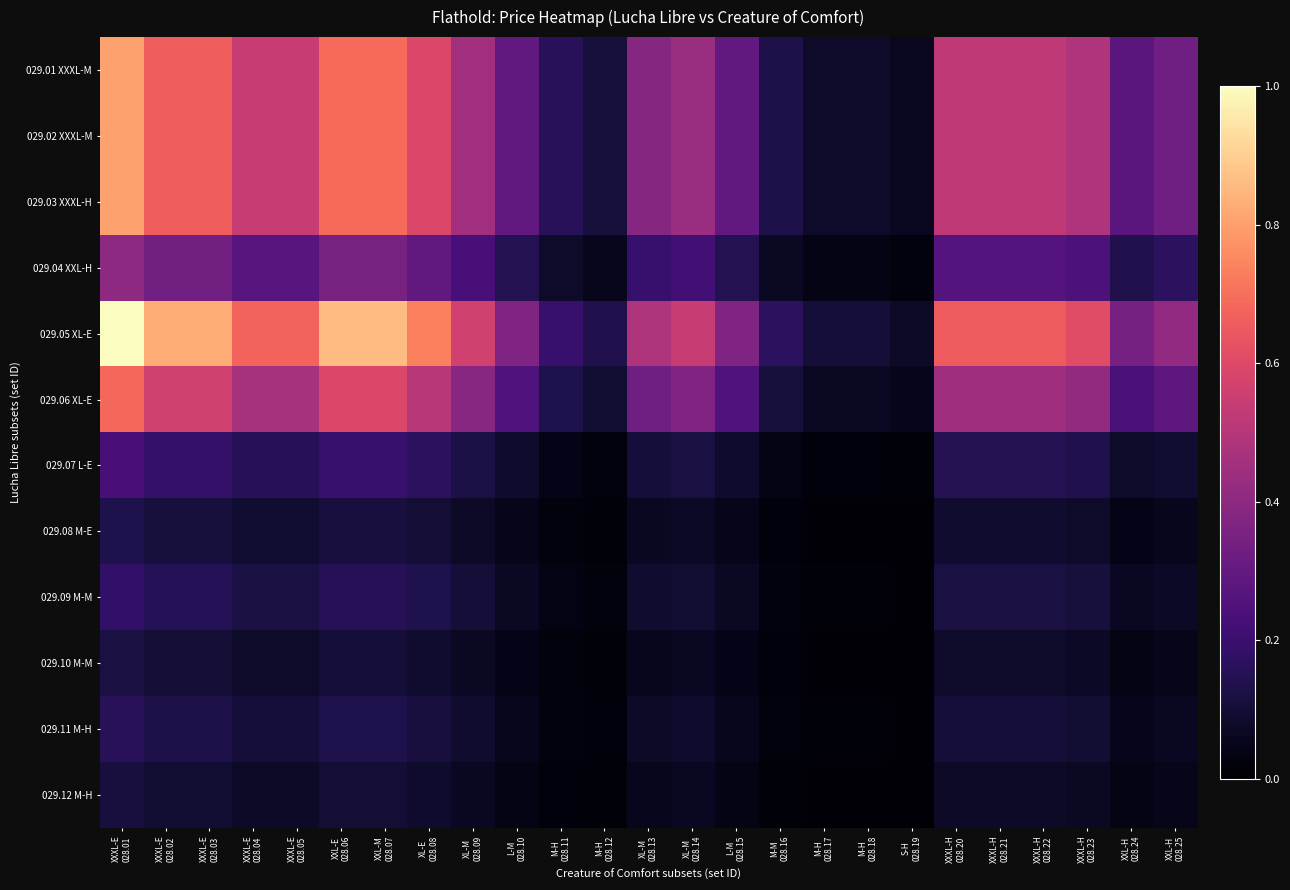

Reading left to right, extract all data points from this chart.

029.01 XXXL-M: XXXL-E
028.01=0.8	XXXL-E
028.02=0.7	XXXL-E
028.03=0.7	XXXL-E
028.04=0.5	XXXL-E
028.05=0.5	XXL-E
028.06=0.7	XXL-M
028.07=0.7	XL-E
028.08=0.6	XL-M
028.09=0.5	L-M
028.10=0.3	M-H
028.11=0.2	M-H
028.12=0.1	XL-M
028.13=0.4	XL-M
028.14=0.4	L-M
028.15=0.3	M-M
028.16=0.1	M-H
028.17=0.1	M-H
028.18=0.1	S-H
028.19=0.1	XXXL-H
028.20=0.5	XXXL-H
028.21=0.5	XXXL-H
028.22=0.5	XXXL-H
028.23=0.5	XXL-H
028.24=0.3	XXL-H
028.25=0.3
029.02 XXXL-M: XXXL-E
028.01=0.8	XXXL-E
028.02=0.7	XXXL-E
028.03=0.7	XXXL-E
028.04=0.5	XXXL-E
028.05=0.5	XXL-E
028.06=0.7	XXL-M
028.07=0.7	XL-E
028.08=0.6	XL-M
028.09=0.5	L-M
028.10=0.3	M-H
028.11=0.2	M-H
028.12=0.1	XL-M
028.13=0.4	XL-M
028.14=0.4	L-M
028.15=0.3	M-M
028.16=0.1	M-H
028.17=0.1	M-H
028.18=0.1	S-H
028.19=0.1	XXXL-H
028.20=0.5	XXXL-H
028.21=0.5	XXXL-H
028.22=0.5	XXXL-H
028.23=0.5	XXL-H
028.24=0.3	XXL-H
028.25=0.3
029.03 XXXL-H: XXXL-E
028.01=0.8	XXXL-E
028.02=0.7	XXXL-E
028.03=0.7	XXXL-E
028.04=0.5	XXXL-E
028.05=0.5	XXL-E
028.06=0.7	XXL-M
028.07=0.7	XL-E
028.08=0.6	XL-M
028.09=0.5	L-M
028.10=0.3	M-H
028.11=0.2	M-H
028.12=0.1	XL-M
028.13=0.4	XL-M
028.14=0.4	L-M
028.15=0.3	M-M
028.16=0.1	M-H
028.17=0.1	M-H
028.18=0.1	S-H
028.19=0.1	XXXL-H
028.20=0.5	XXXL-H
028.21=0.5	XXXL-H
028.22=0.5	XXXL-H
028.23=0.5	XXL-H
028.24=0.3	XXL-H
028.25=0.3
029.04 XXL-H: XXXL-E
028.01=0.4	XXXL-E
028.02=0.3	XXXL-E
028.03=0.3	XXXL-E
028.04=0.3	XXXL-E
028.05=0.3	XXL-E
028.06=0.3	XXL-M
028.07=0.3	XL-E
028.08=0.3	XL-M
028.09=0.2	L-M
028.10=0.1	M-H
028.11=0.1	M-H
028.12=0.1	XL-M
028.13=0.2	XL-M
028.14=0.2	L-M
028.15=0.1	M-M
028.16=0.1	M-H
028.17=0.0	M-H
028.18=0.0	S-H
028.19=0.0	XXXL-H
028.20=0.3	XXXL-H
028.21=0.3	XXXL-H
028.22=0.3	XXXL-H
028.23=0.2	XXL-H
028.24=0.1	XXL-H
028.25=0.2
029.05 XL-E: XXXL-E
028.01=1.0	XXXL-E
028.02=0.8	XXXL-E
028.03=0.8	XXXL-E
028.04=0.7	XXXL-E
028.05=0.7	XXL-E
028.06=0.9	XXL-M
028.07=0.9	XL-E
028.08=0.7	XL-M
028.09=0.6	L-M
028.10=0.4	M-H
028.11=0.2	M-H
028.12=0.1	XL-M
028.13=0.5	XL-M
028.14=0.5	L-M
028.15=0.4	M-M
028.16=0.2	M-H
028.17=0.1	M-H
028.18=0.1	S-H
028.19=0.1	XXXL-H
028.20=0.7	XXXL-H
028.21=0.7	XXXL-H
028.22=0.7	XXXL-H
028.23=0.6	XXL-H
028.24=0.3	XXL-H
028.25=0.4
029.06 XL-E: XXXL-E
028.01=0.7	XXXL-E
028.02=0.6	XXXL-E
028.03=0.6	XXXL-E
028.04=0.5	XXXL-E
028.05=0.5	XXL-E
028.06=0.6	XXL-M
028.07=0.6	XL-E
028.08=0.5	XL-M
028.09=0.4	L-M
028.10=0.3	M-H
028.11=0.1	M-H
028.12=0.1	XL-M
028.13=0.3	XL-M
028.14=0.4	L-M
028.15=0.3	M-M
028.16=0.1	M-H
028.17=0.1	M-H
028.18=0.1	S-H
028.19=0.1	XXXL-H
028.20=0.4	XXXL-H
028.21=0.4	XXXL-H
028.22=0.4	XXXL-H
028.23=0.4	XXL-H
028.24=0.2	XXL-H
028.25=0.3
029.07 L-E: XXXL-E
028.01=0.2	XXXL-E
028.02=0.2	XXXL-E
028.03=0.2	XXXL-E
028.04=0.2	XXXL-E
028.05=0.2	XXL-E
028.06=0.2	XXL-M
028.07=0.2	XL-E
028.08=0.2	XL-M
028.09=0.1	L-M
028.10=0.1	M-H
028.11=0.0	M-H
028.12=0.0	XL-M
028.13=0.1	XL-M
028.14=0.1	L-M
028.15=0.1	M-M
028.16=0.0	M-H
028.17=0.0	M-H
028.18=0.0	S-H
028.19=0.0	XXXL-H
028.20=0.1	XXXL-H
028.21=0.1	XXXL-H
028.22=0.1	XXXL-H
028.23=0.1	XXL-H
028.24=0.1	XXL-H
028.25=0.1
029.08 M-E: XXXL-E
028.01=0.1	XXXL-E
028.02=0.1	XXXL-E
028.03=0.1	XXXL-E
028.04=0.1	XXXL-E
028.05=0.1	XXL-E
028.06=0.1	XXL-M
028.07=0.1	XL-E
028.08=0.1	XL-M
028.09=0.1	L-M
028.10=0.0	M-H
028.11=0.0	M-H
028.12=0.0	XL-M
028.13=0.1	XL-M
028.14=0.1	L-M
028.15=0.0	M-M
028.16=0.0	M-H
028.17=0.0	M-H
028.18=0.0	S-H
028.19=0.0	XXXL-H
028.20=0.1	XXXL-H
028.21=0.1	XXXL-H
028.22=0.1	XXXL-H
028.23=0.1	XXL-H
028.24=0.0	XXL-H
028.25=0.1
029.09 M-M: XXXL-E
028.01=0.2	XXXL-E
028.02=0.1	XXXL-E
028.03=0.1	XXXL-E
028.04=0.1	XXXL-E
028.05=0.1	XXL-E
028.06=0.2	XXL-M
028.07=0.2	XL-E
028.08=0.1	XL-M
028.09=0.1	L-M
028.10=0.1	M-H
028.11=0.0	M-H
028.12=0.0	XL-M
028.13=0.1	XL-M
028.14=0.1	L-M
028.15=0.1	M-M
028.16=0.0	M-H
028.17=0.0	M-H
028.18=0.0	S-H
028.19=0.0	XXXL-H
028.20=0.1	XXXL-H
028.21=0.1	XXXL-H
028.22=0.1	XXXL-H
028.23=0.1	XXL-H
028.24=0.1	XXL-H
028.25=0.1
029.10 M-M: XXXL-E
028.01=0.1	XXXL-E
028.02=0.1	XXXL-E
028.03=0.1	XXXL-E
028.04=0.1	XXXL-E
028.05=0.1	XXL-E
028.06=0.1	XXL-M
028.07=0.1	XL-E
028.08=0.1	XL-M
028.09=0.1	L-M
028.10=0.0	M-H
028.11=0.0	M-H
028.12=0.0	XL-M
028.13=0.1	XL-M
028.14=0.1	L-M
028.15=0.0	M-M
028.16=0.0	M-H
028.17=0.0	M-H
028.18=0.0	S-H
028.19=0.0	XXXL-H
028.20=0.1	XXXL-H
028.21=0.1	XXXL-H
028.22=0.1	XXXL-H
028.23=0.1	XXL-H
028.24=0.0	XXL-H
028.25=0.0
029.11 M-H: XXXL-E
028.01=0.2	XXXL-E
028.02=0.1	XXXL-E
028.03=0.1	XXXL-E
028.04=0.1	XXXL-E
028.05=0.1	XXL-E
028.06=0.1	XXL-M
028.07=0.1	XL-E
028.08=0.1	XL-M
028.09=0.1	L-M
028.10=0.1	M-H
028.11=0.0	M-H
028.12=0.0	XL-M
028.13=0.1	XL-M
028.14=0.1	L-M
028.15=0.1	M-M
028.16=0.0	M-H
028.17=0.0	M-H
028.18=0.0	S-H
028.19=0.0	XXXL-H
028.20=0.1	XXXL-H
028.21=0.1	XXXL-H
028.22=0.1	XXXL-H
028.23=0.1	XXL-H
028.24=0.1	XXL-H
028.25=0.1
029.12 M-H: XXXL-E
028.01=0.1	XXXL-E
028.02=0.1	XXXL-E
028.03=0.1	XXXL-E
028.04=0.1	XXXL-E
028.05=0.1	XXL-E
028.06=0.1	XXL-M
028.07=0.1	XL-E
028.08=0.1	XL-M
028.09=0.1	L-M
028.10=0.0	M-H
028.11=0.0	M-H
028.12=0.0	XL-M
028.13=0.1	XL-M
028.14=0.1	L-M
028.15=0.0	M-M
028.16=0.0	M-H
028.17=0.0	M-H
028.18=0.0	S-H
028.19=0.0	XXXL-H
028.20=0.1	XXXL-H
028.21=0.1	XXXL-H
028.22=0.1	XXXL-H
028.23=0.1	XXL-H
028.24=0.0	XXL-H
028.25=0.0